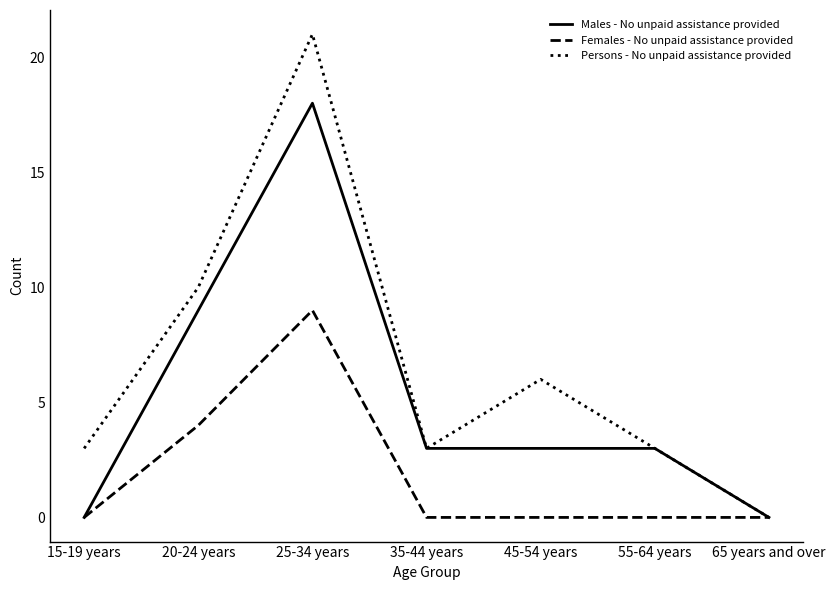

Which series has the widest spread of values?

Persons - No unpaid assistance provided